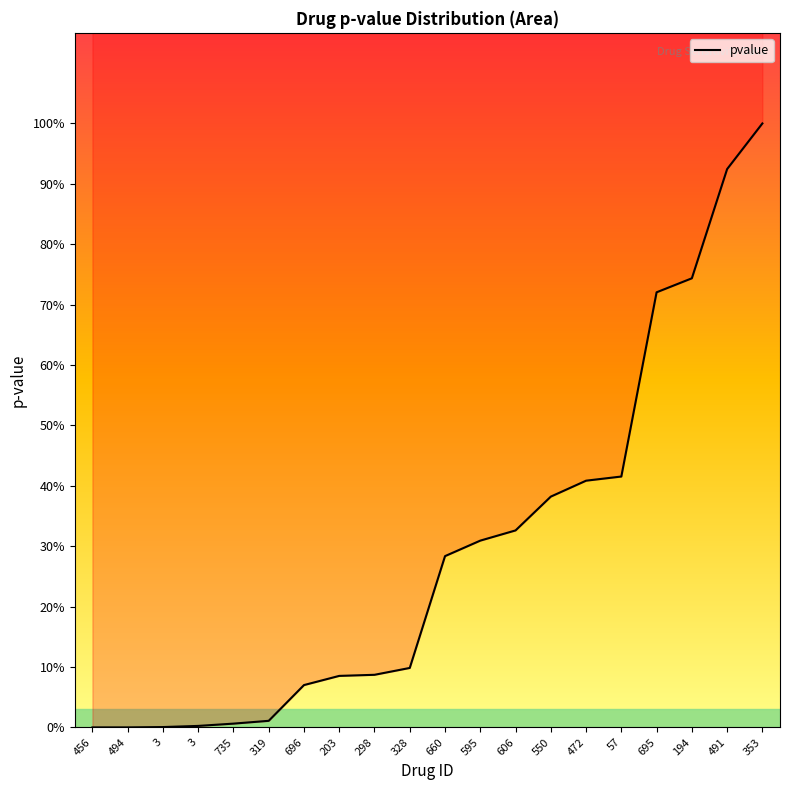

True or false: there are more than 1 points higher than both neighbors.

False